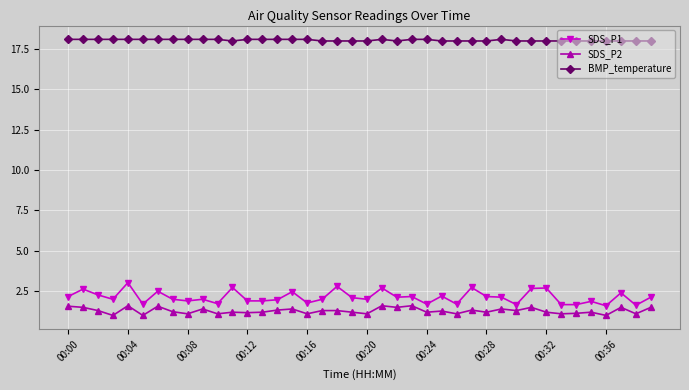

At how many categories does at least one series exceed 6?

40